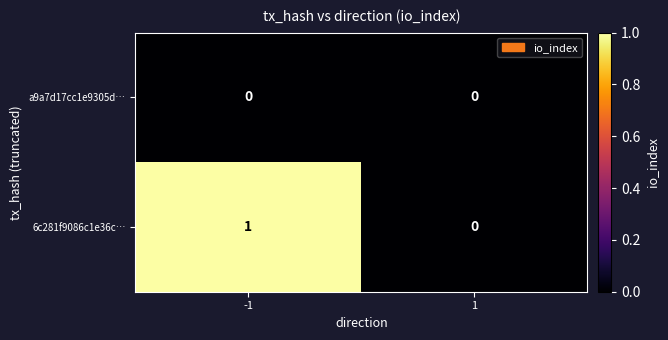

How many series are shown in this chart?

2